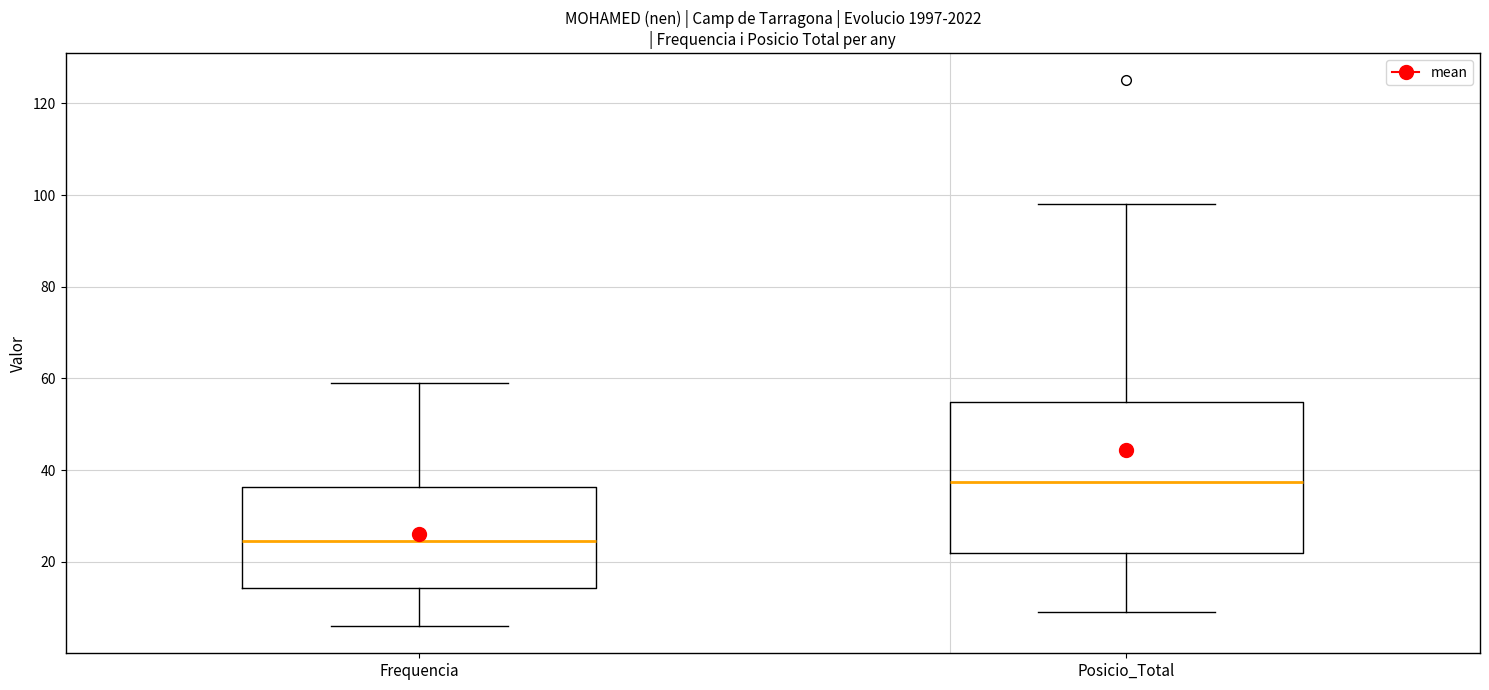

Where does the upper whisker of the box for Frequencia end on the y-axis? The values are not printed on the chart, so give them approximately, as read against the axis.

60